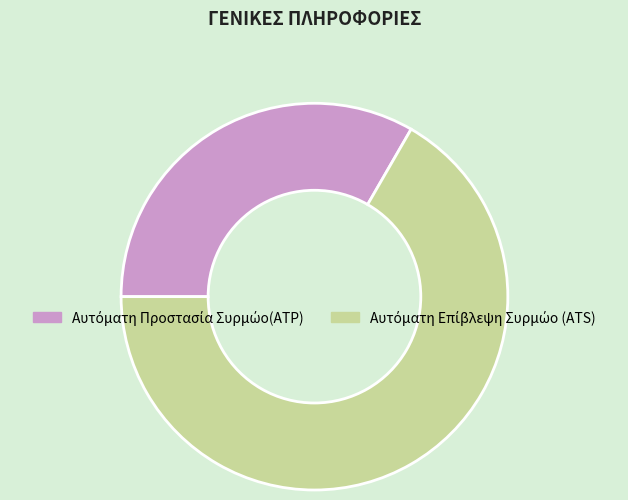

Is there a majority slice in this chart?

Yes